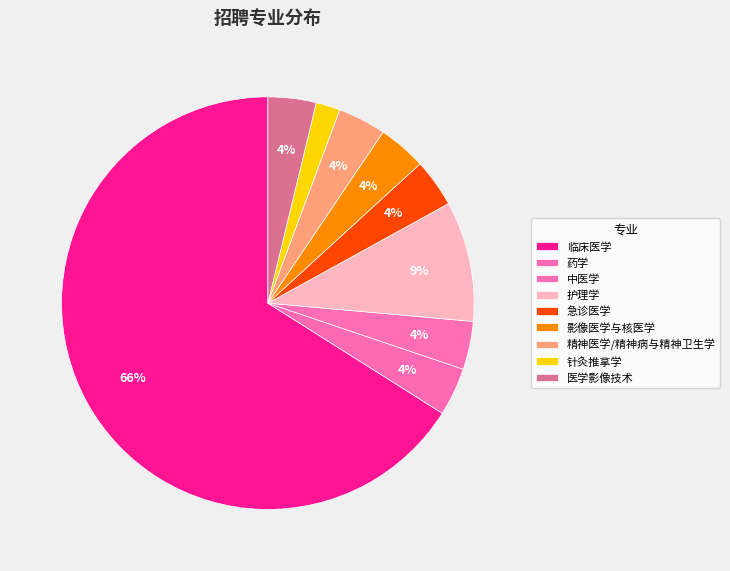

Combined, do 精神医学/精神病与精神卫生学 and 临床医学 account for over 50%?

Yes